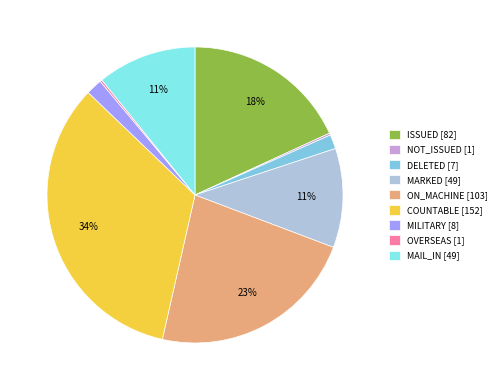

To the nearest percent, what is the average slice percentage?

11%